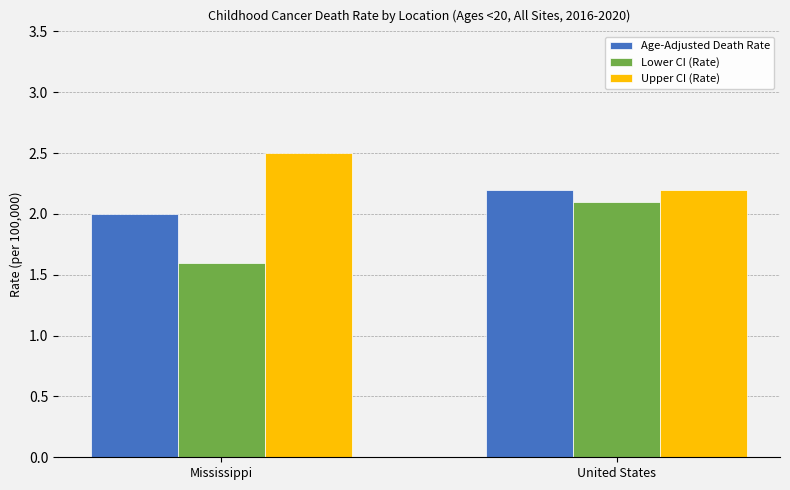

At which category is the sum across all series the highest?

United States